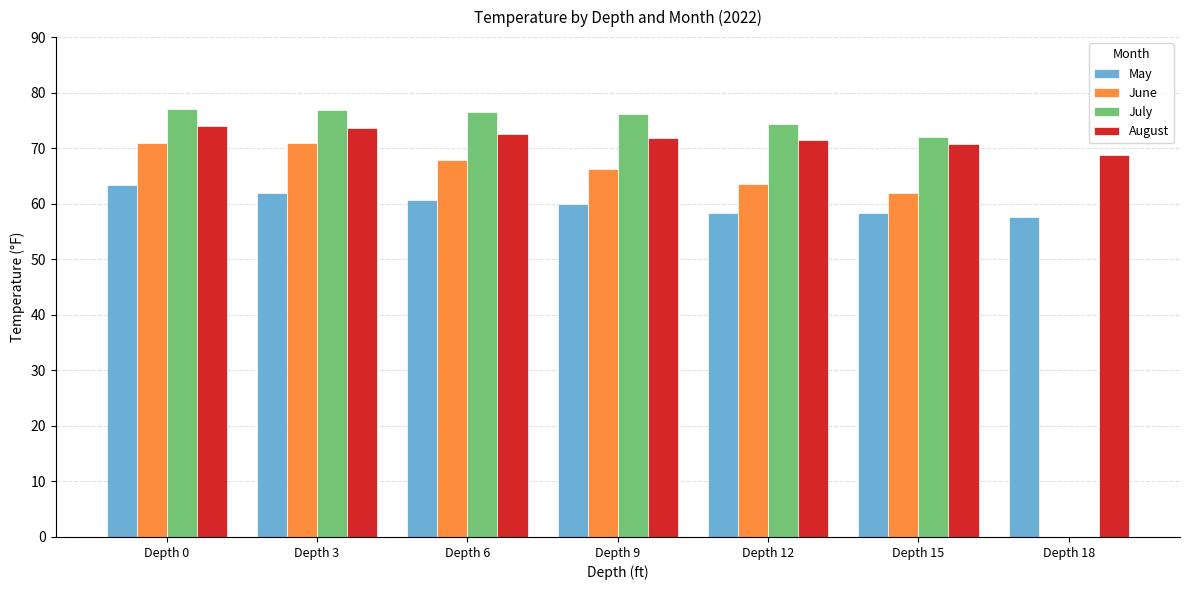

How many distinct data groups are displayed?

4